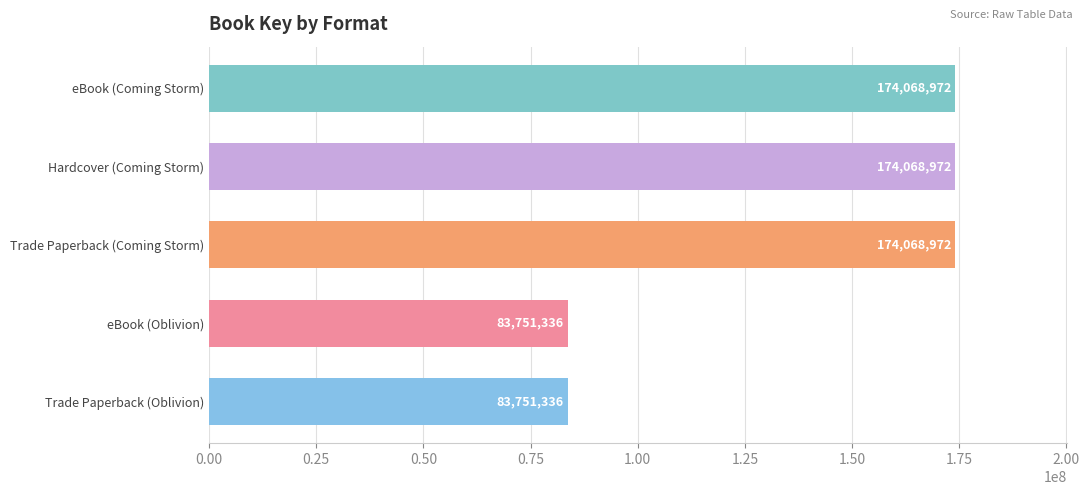

True or false: the data shows 98711613 at Trade Paperback (Coming Storm).

False